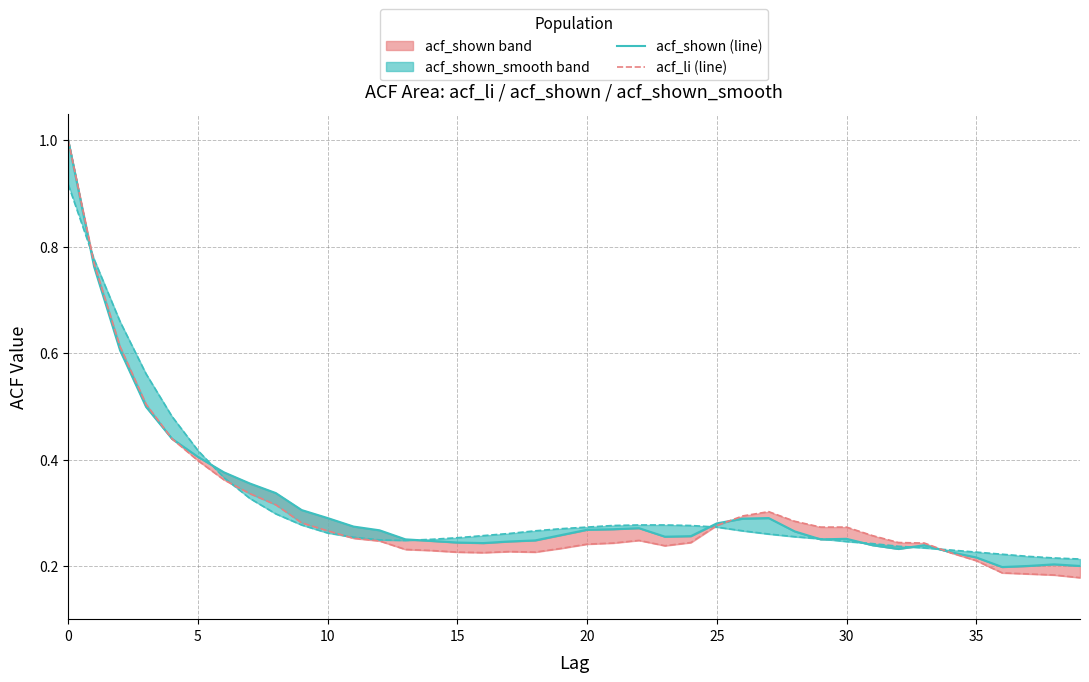

Does the chart have visible grid lines?

Yes